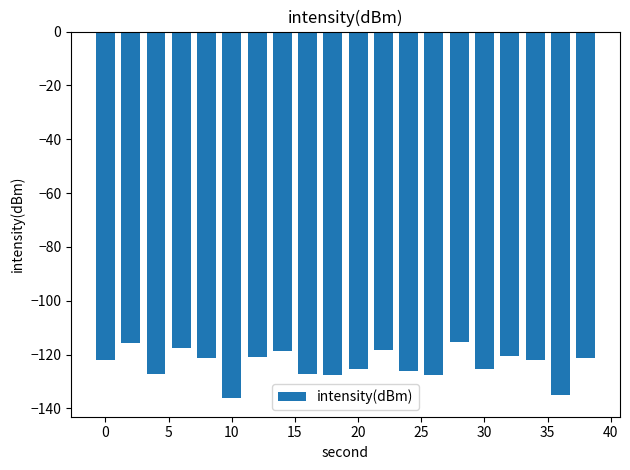

What is the maximum value shown in the chart?

-115.3